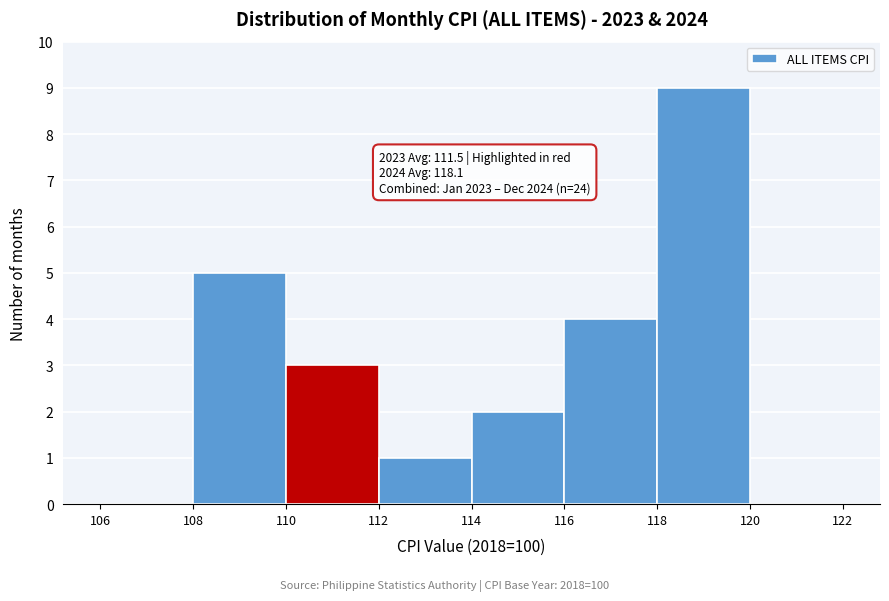

Which range on the x-axis has the tallest bar?

118 to 120